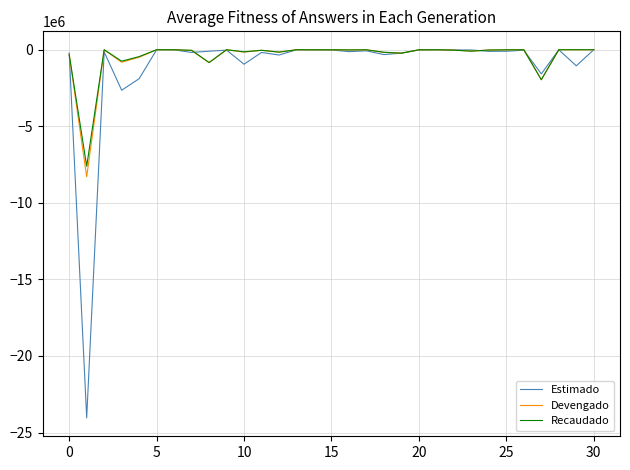

What is the minimum value shown in the chart?

-24043927.4